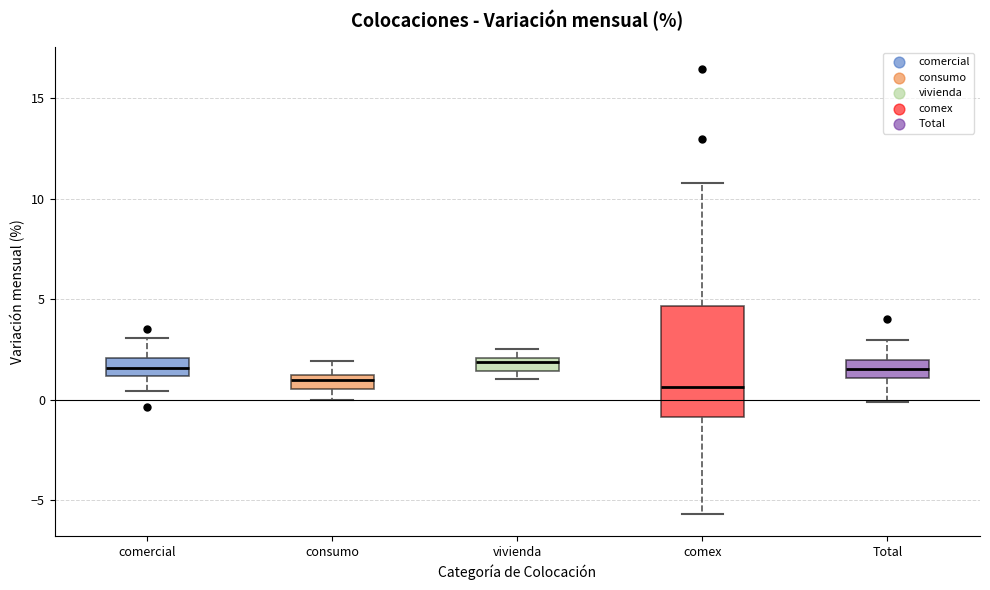

Where is the lower edge of the box for consumo on the y-axis? The values are not printed on the chart, so give them approximately, as read against the axis.

0.5